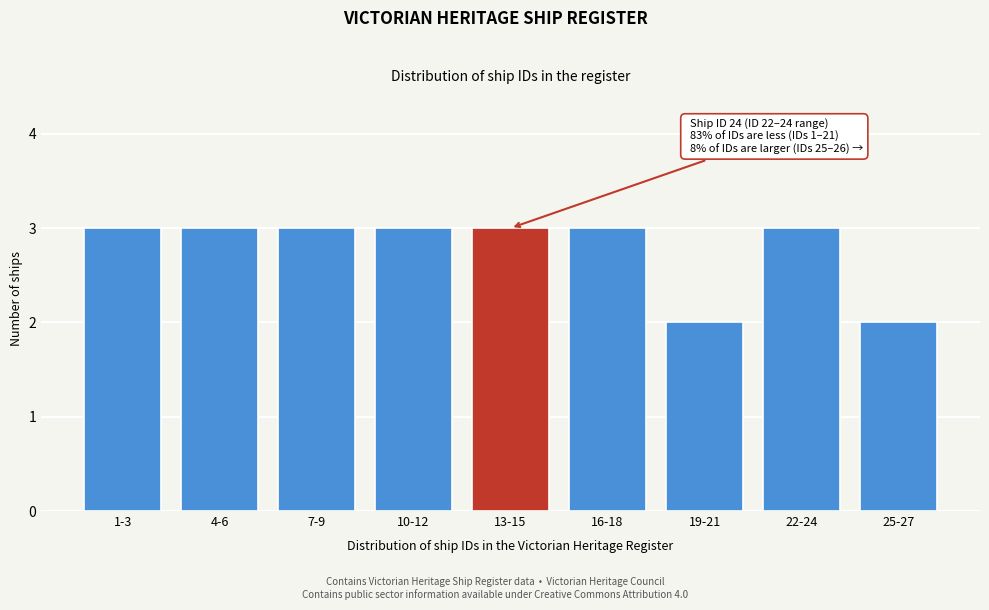

Reading left to right, list all the values displayed in this chart.

3	3	3	3	3	3	2	3	2